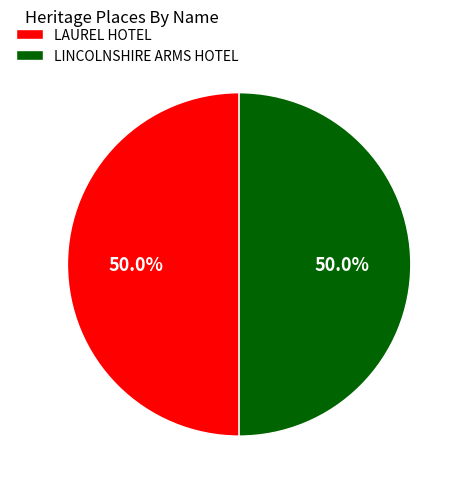

What percentage is the LAUREL HOTEL slice, to the nearest percent?

50%